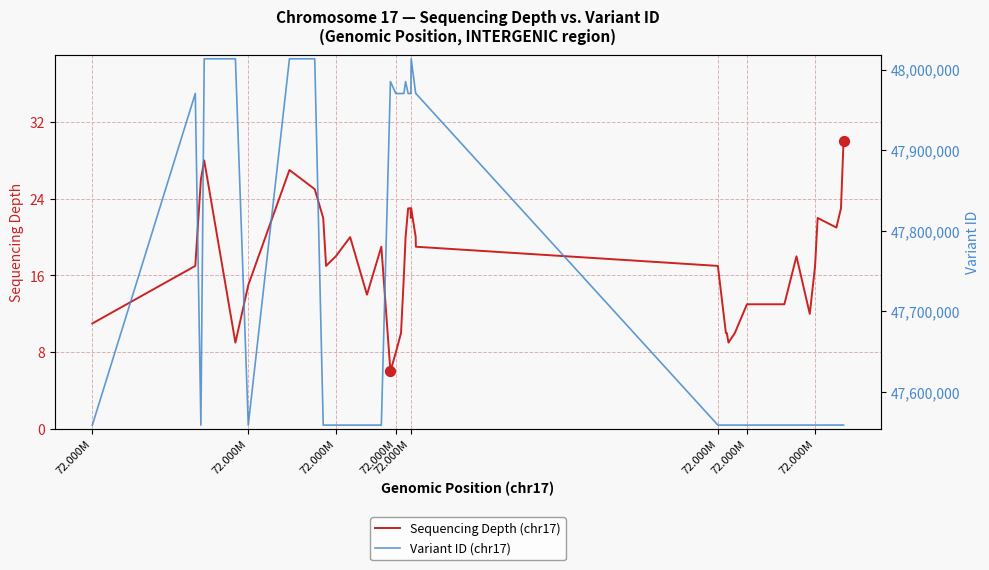

Is the value of Variant ID (chr17) at 39 greater than the value of Sequencing Depth (chr17) at 72.000M?

Yes